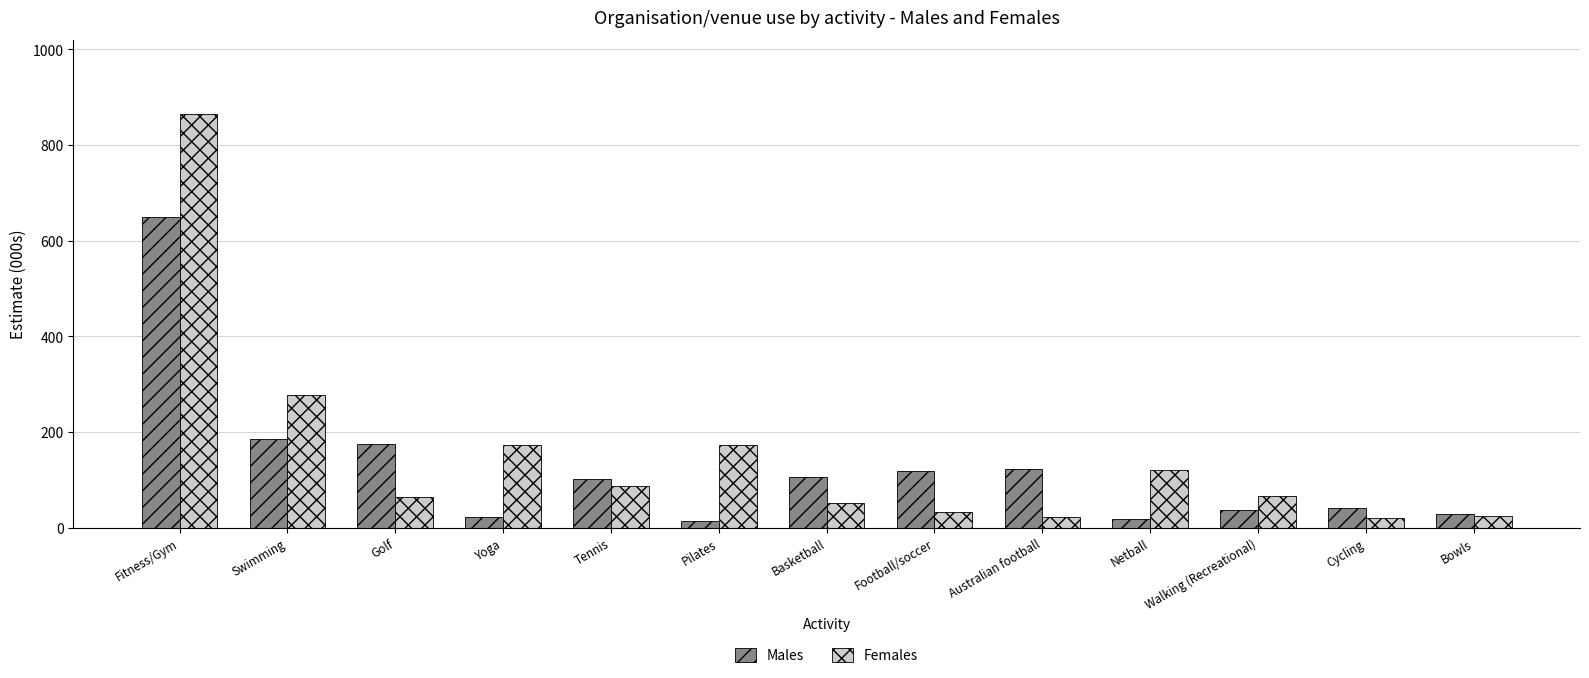

Which series has the largest total across all categories?

Females